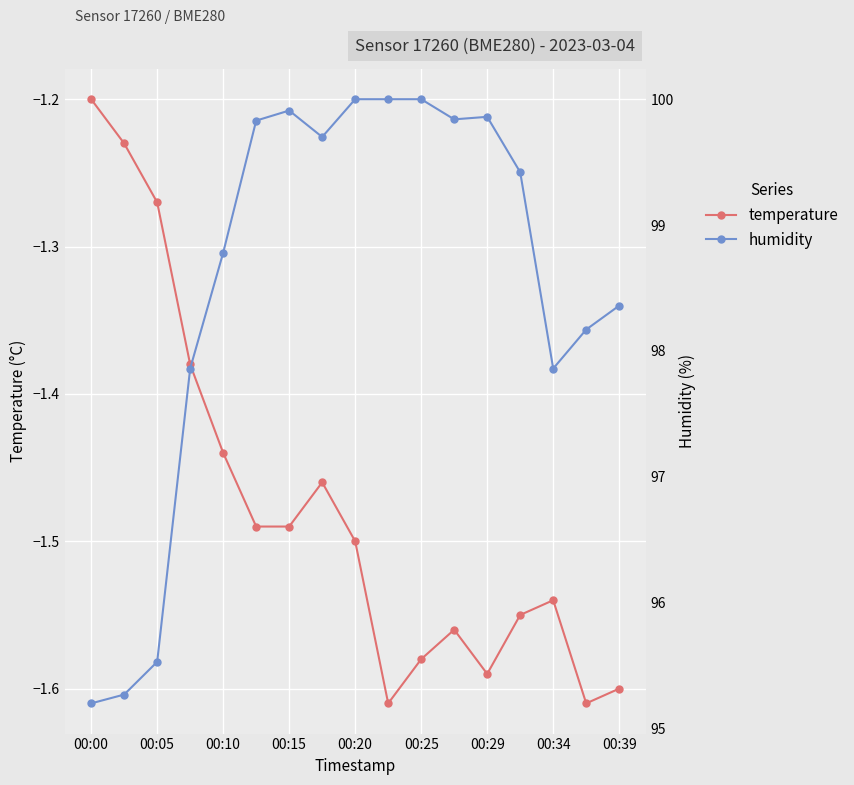

How many data points does each series have?

17